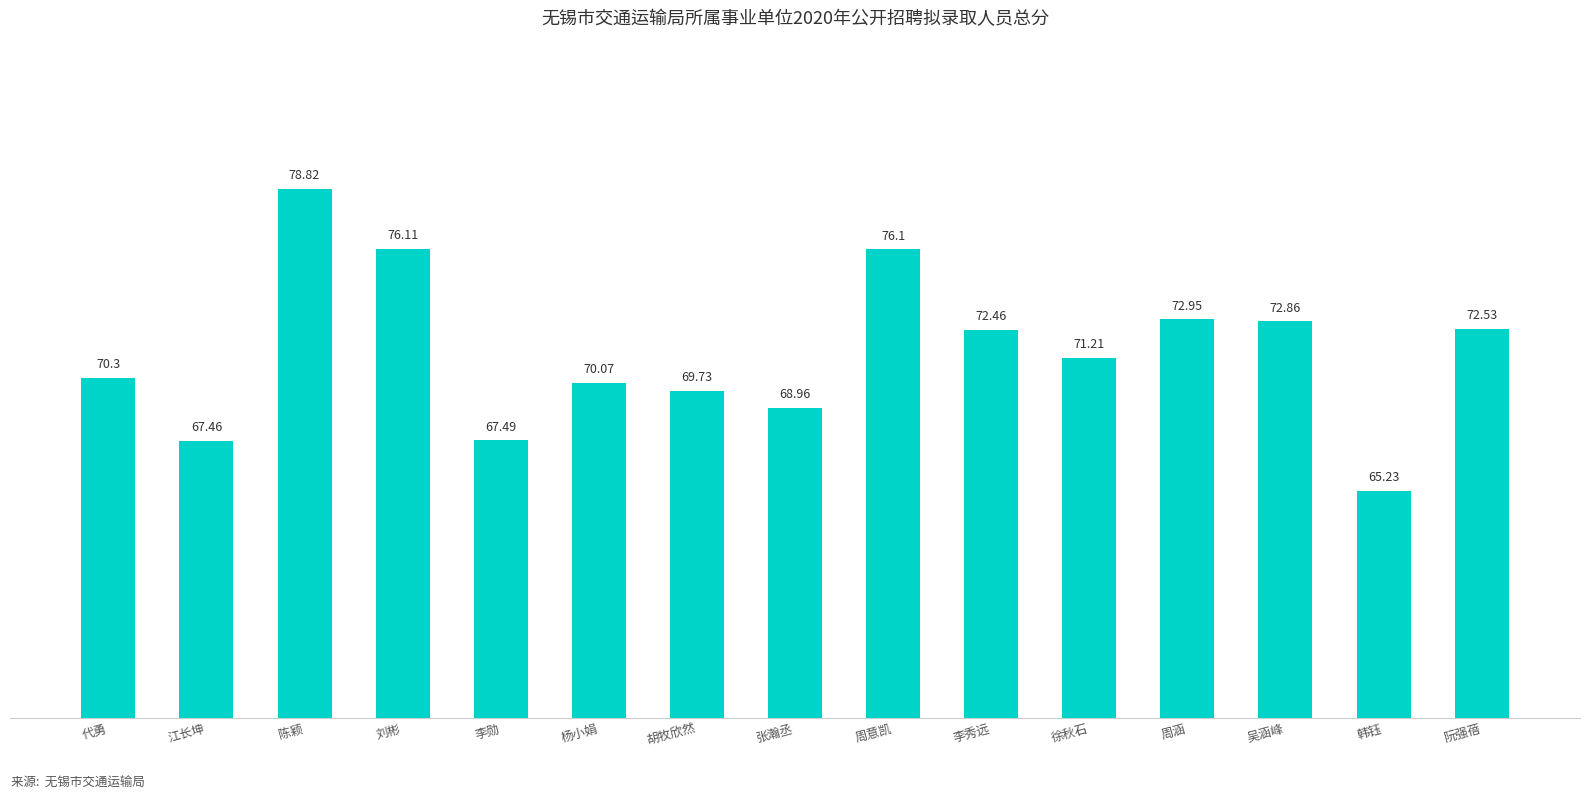

What is the ratio of the value at 周意凯 to the value at 江长坤?

1.1